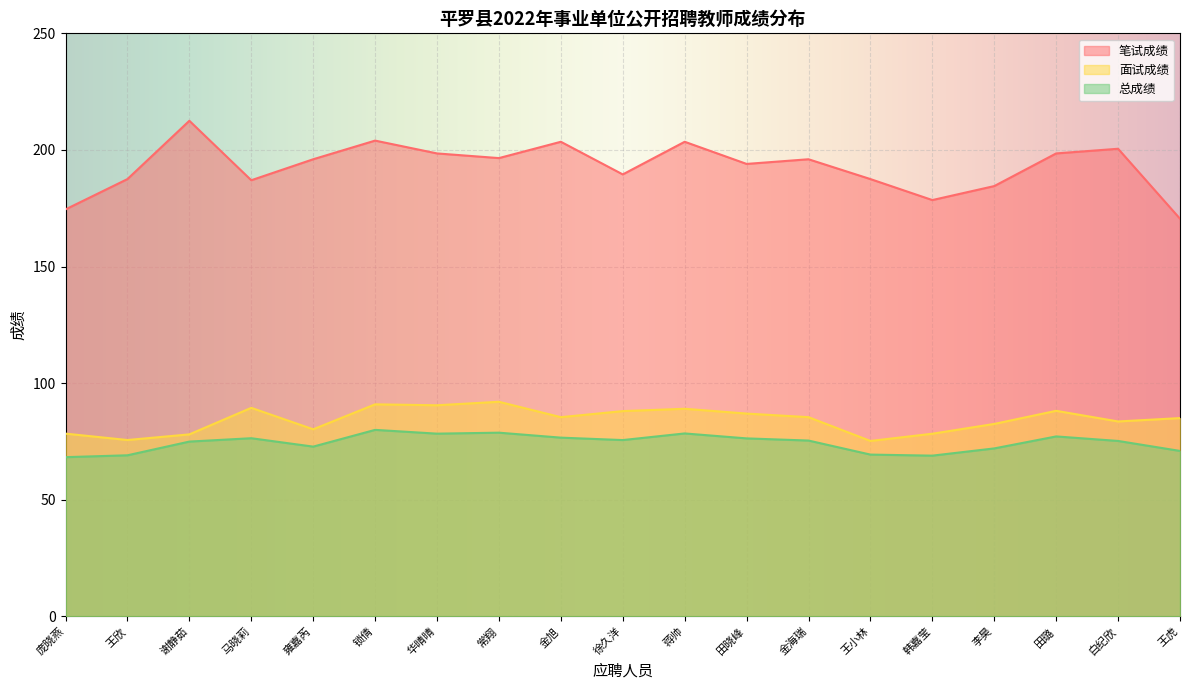

What value does the 总成绩 series have at 王虎?

70.9